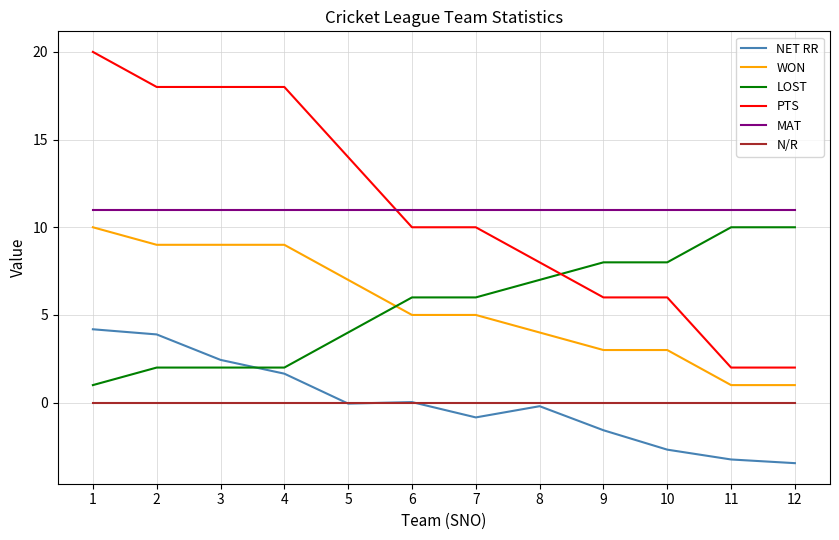

Is this an area chart (filled region under the line)?

No